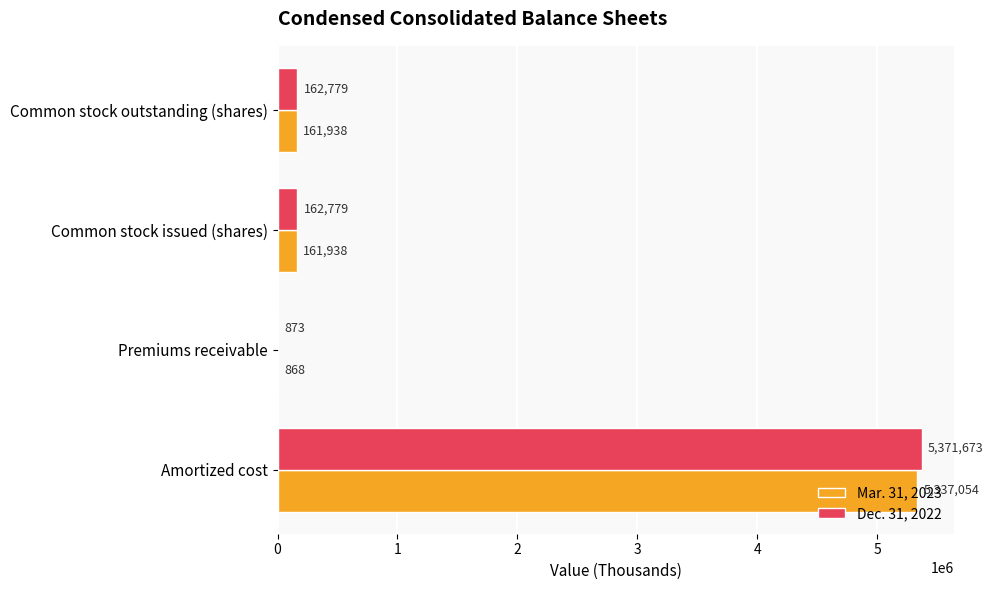

What are all the series names shown in the legend?

Mar. 31, 2023, Dec. 31, 2022